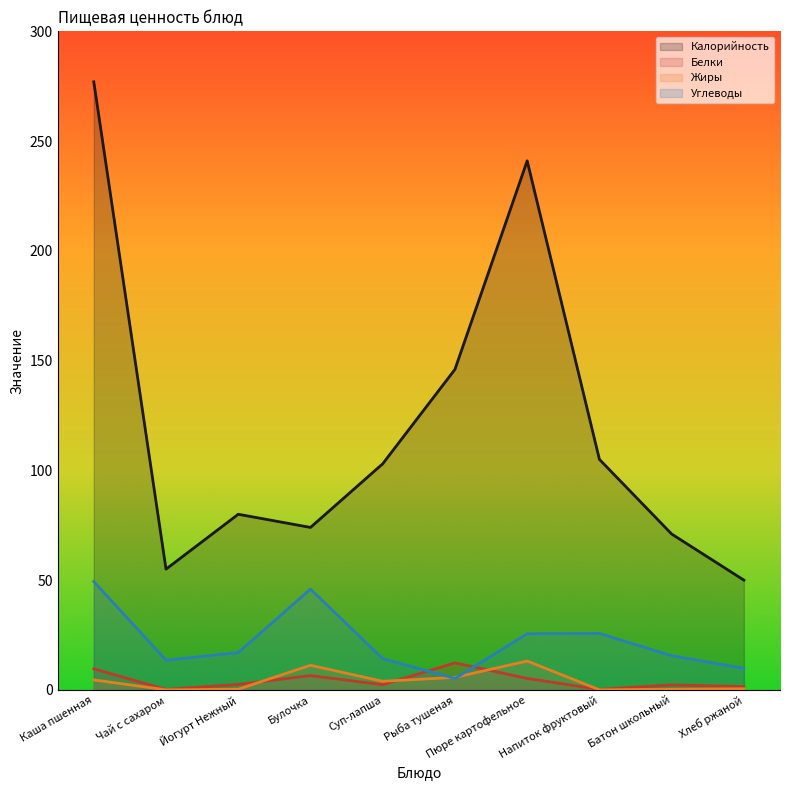

Reading right to left, extract all data points from this chart.

Калорийность: Хлеб ржаной=50.0	Батон школьный=71.0	Напиток фруктовый=105.0	Пюре картофельное=241.0	Рыба тушеная=146.0	Суп-лапша=103.0	Булочка=74.0	Йогурт Нежный=80.0	Чай с сахаром=55.0	Каша пшенная=277.0
Белки: Хлеб ржаной=1.5	Батон школьный=2.3	Напиток фруктовый=0.2	Пюре картофельное=5.2	Рыба тушеная=12.3	Суп-лапша=2.4	Булочка=6.5	Йогурт Нежный=2.5	Чай с сахаром=0.2	Каша пшенная=9.6
Жиры: Хлеб ржаной=0.5	Батон школьный=0.3	Напиток фруктовый=0.0	Пюре картофельное=13.1	Рыба тушеная=5.7	Суп-лапша=3.9	Булочка=11.2	Йогурт Нежный=0.3	Чай с сахаром=0.0	Каша пшенная=4.5
Углеводы: Хлеб ржаной=9.8	Батон школьный=15.6	Напиток фруктовый=25.7	Пюре картофельное=25.6	Рыба тушеная=5.2	Суп-лапша=14.2	Булочка=45.9	Йогурт Нежный=17.0	Чай с сахаром=13.5	Каша пшенная=49.3